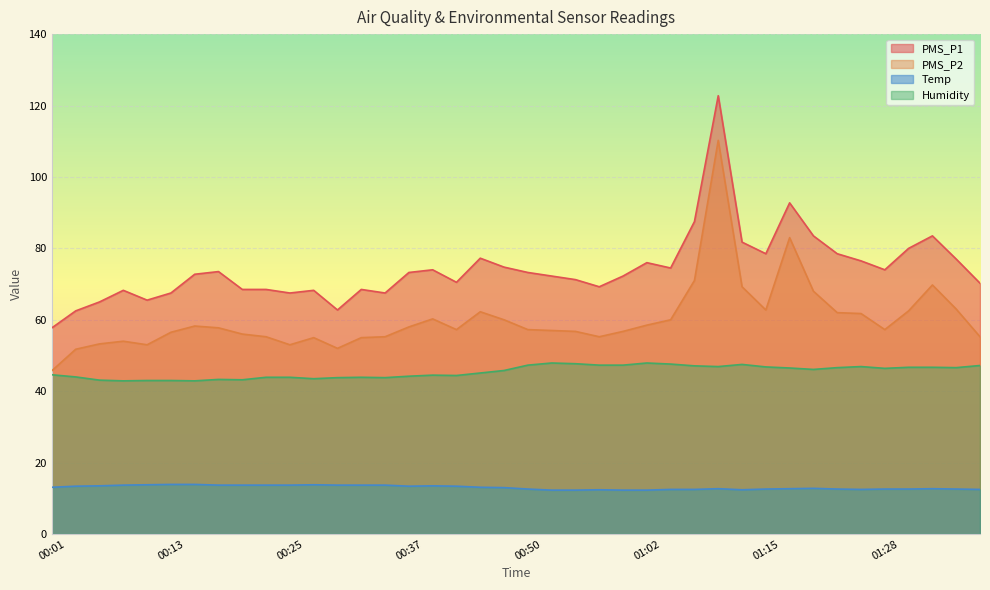

How many lines are shown in the chart?

4